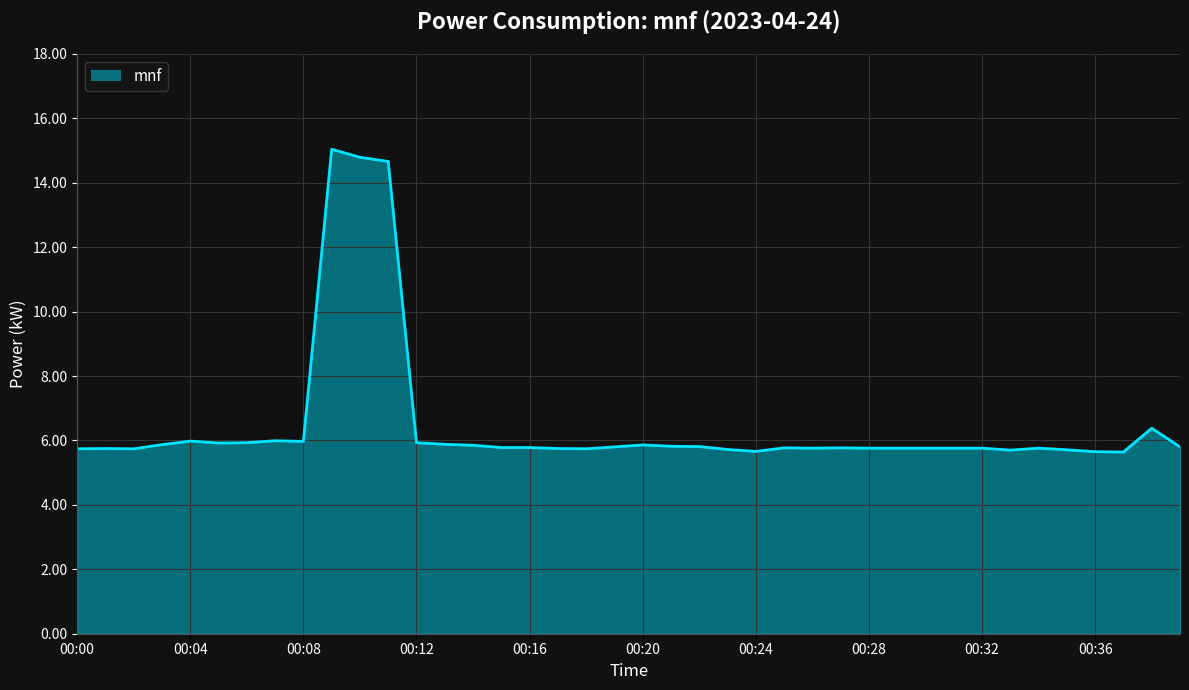

Reading left to right, extract all data points from this chart.

5.7	5.8	5.7	5.9	6.0	5.9	5.9	6.0	6.0	15.0	14.8	14.7	5.9	5.9	5.8	5.8	5.8	5.8	5.7	5.8	5.9	5.8	5.8	5.7	5.7	5.8	5.8	5.8	5.8	5.8	5.8	5.8	5.8	5.7	5.8	5.7	5.7	5.6	6.4	5.8